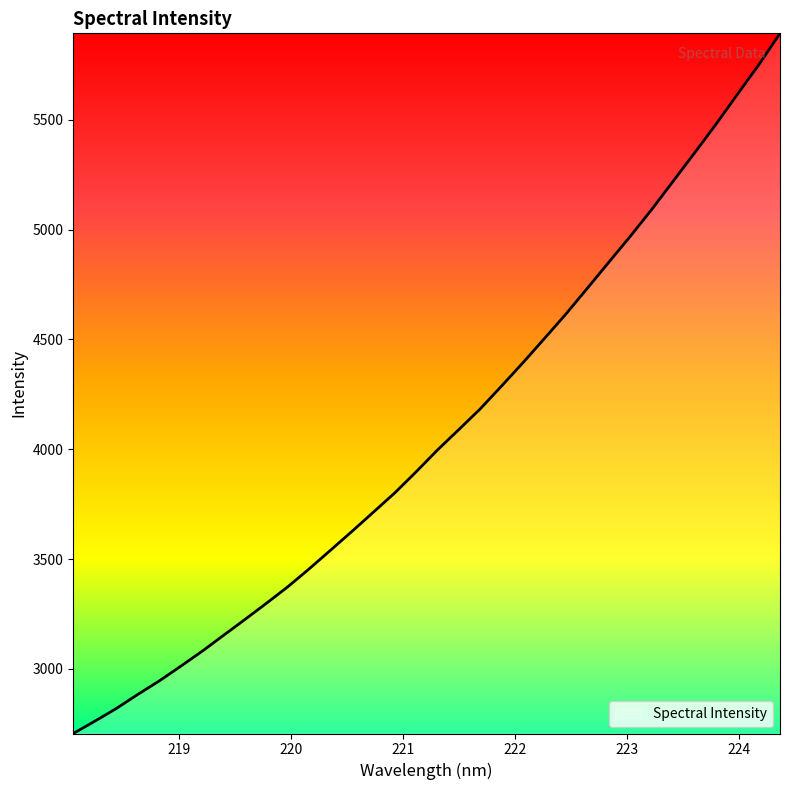

What is the smallest value displayed?

2706.3